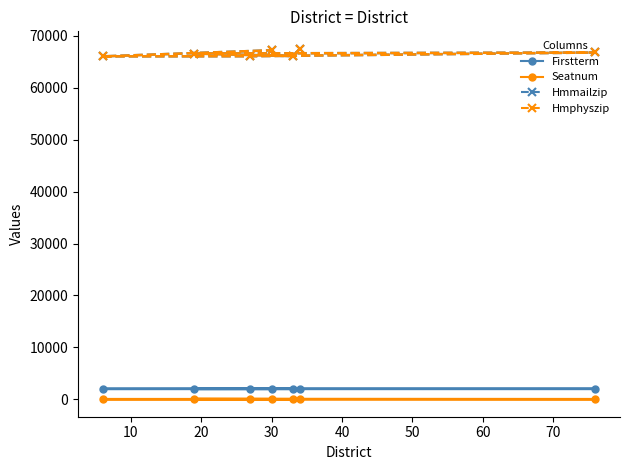

What value does the Seatnum series have at 30?

1